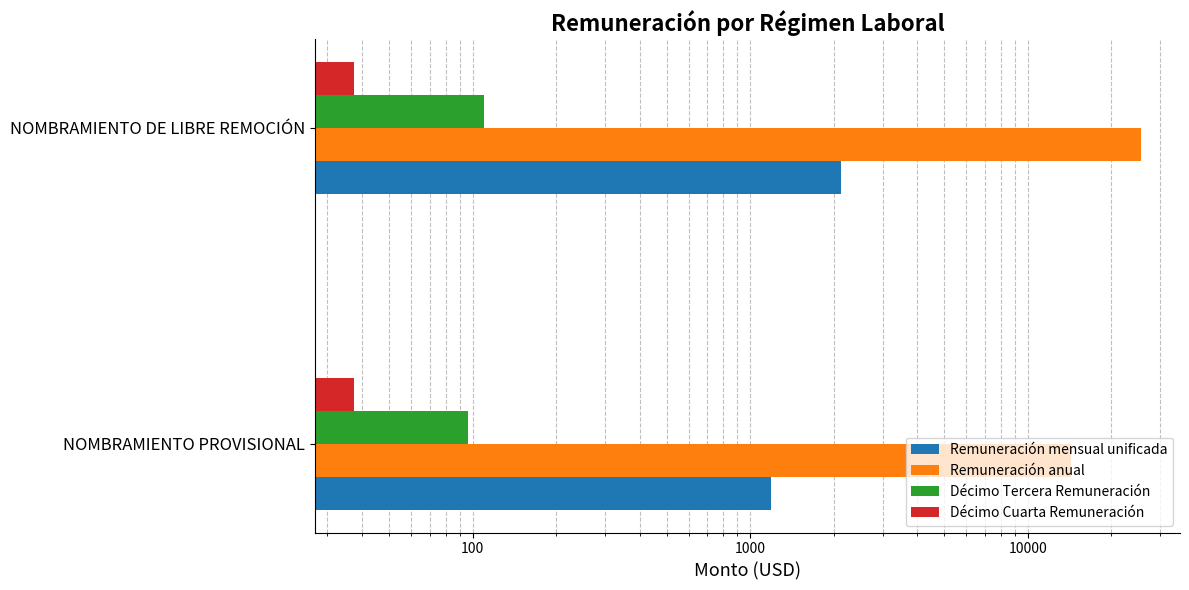

What is the highest value of the Remuneración mensual unificada series?

2128.7